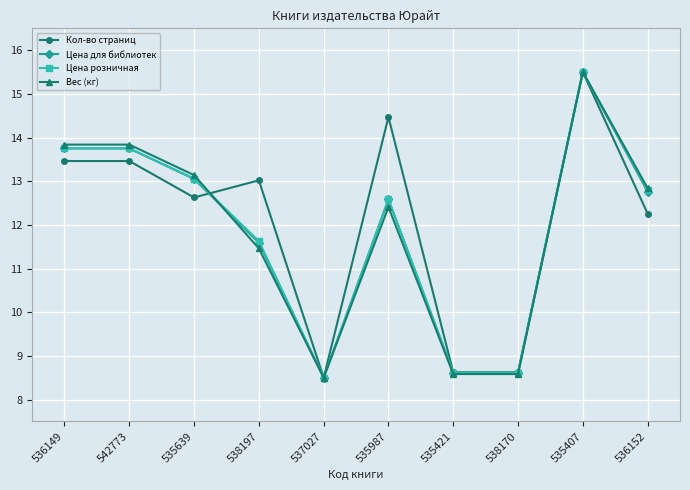

Between 536149 and 536152, which series saw the biggest shift?

Кол-во страниц